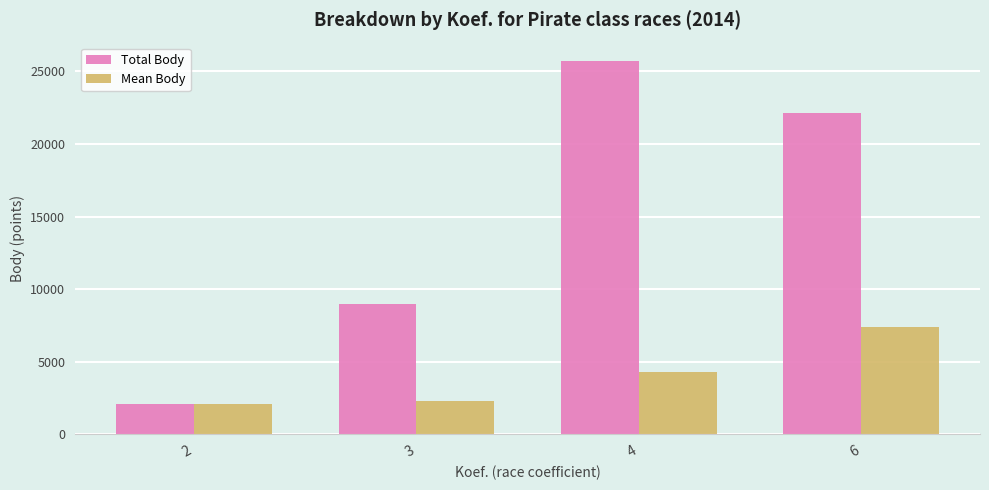

Is the value of Total Body at 6 greater than the value of Mean Body at 6?

Yes